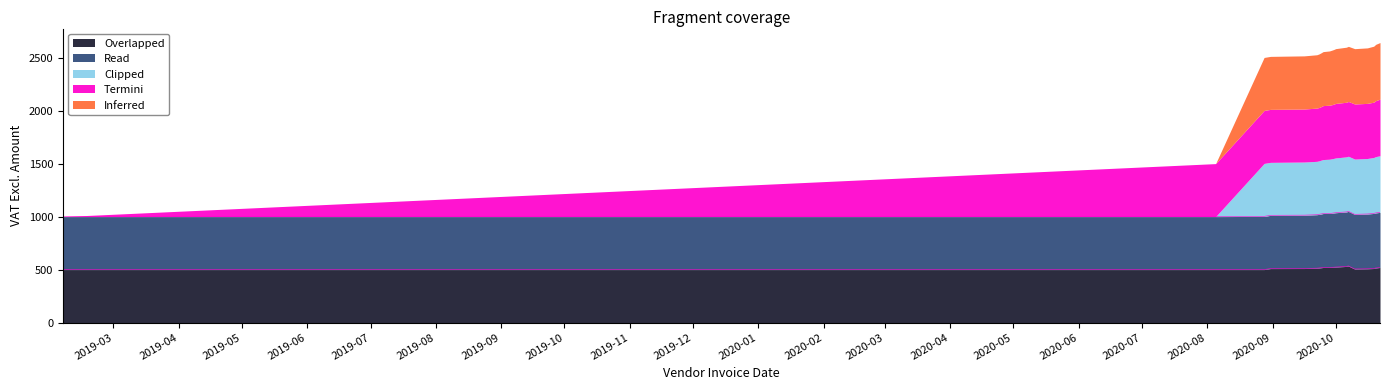

What is the minimum value for Overlapped?

500.0